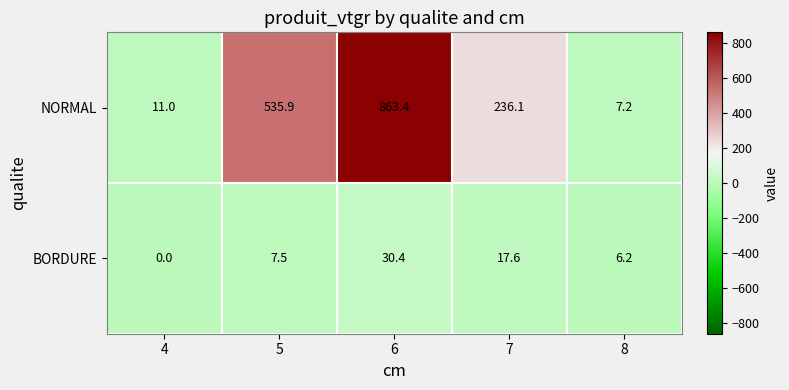

What is the difference between the second highest and minimum values in the NORMAL series?

528.7